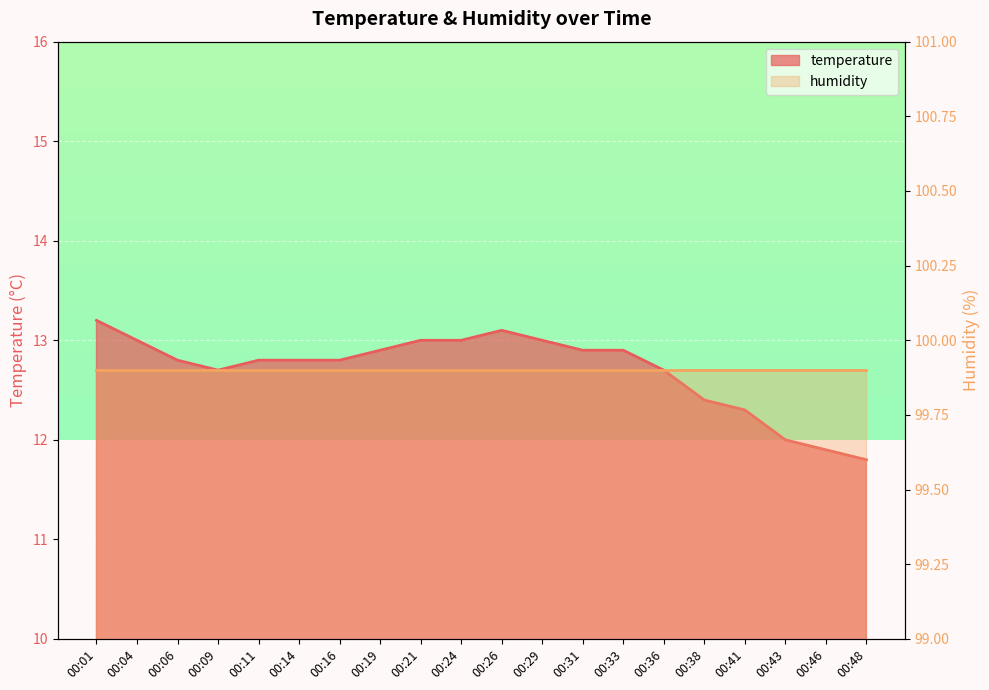

Where is the data nearest to the value 12?

00:43